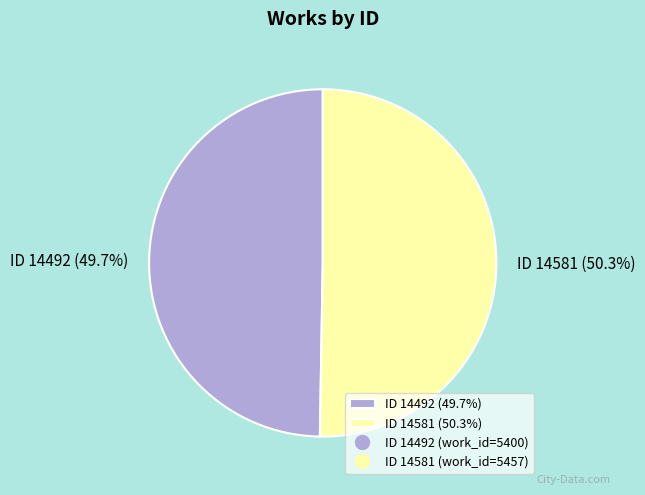

How many slices are in this pie chart?

2